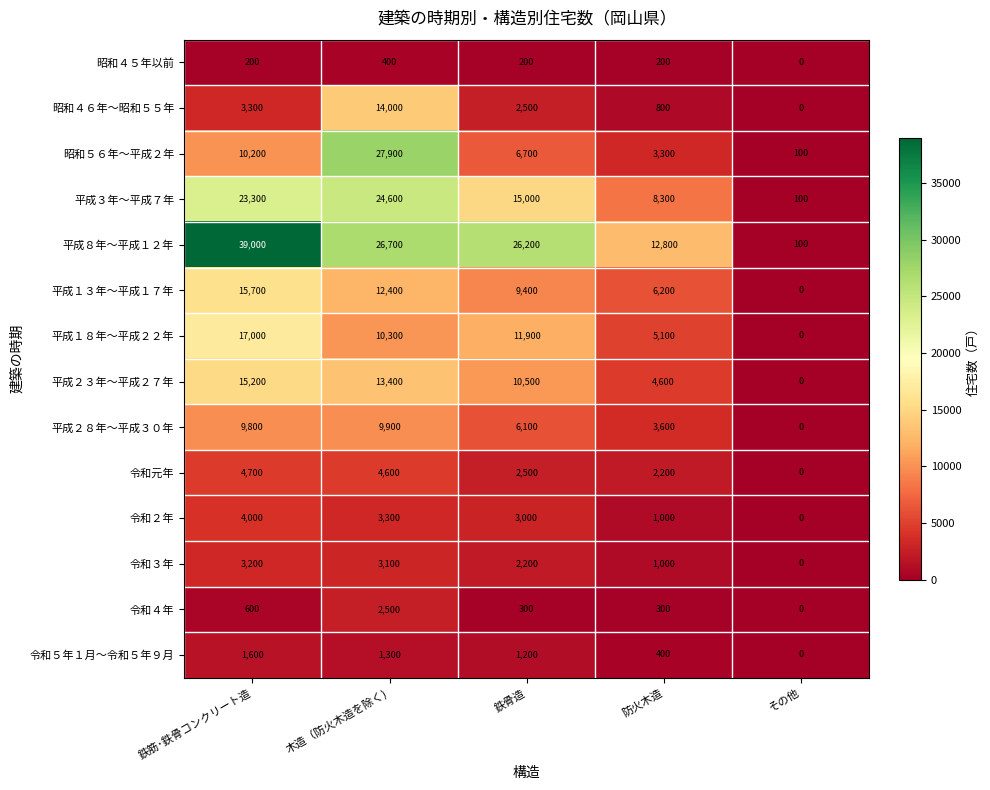

Is it true that 昭和４５年以前 equals 0 at その他?

True